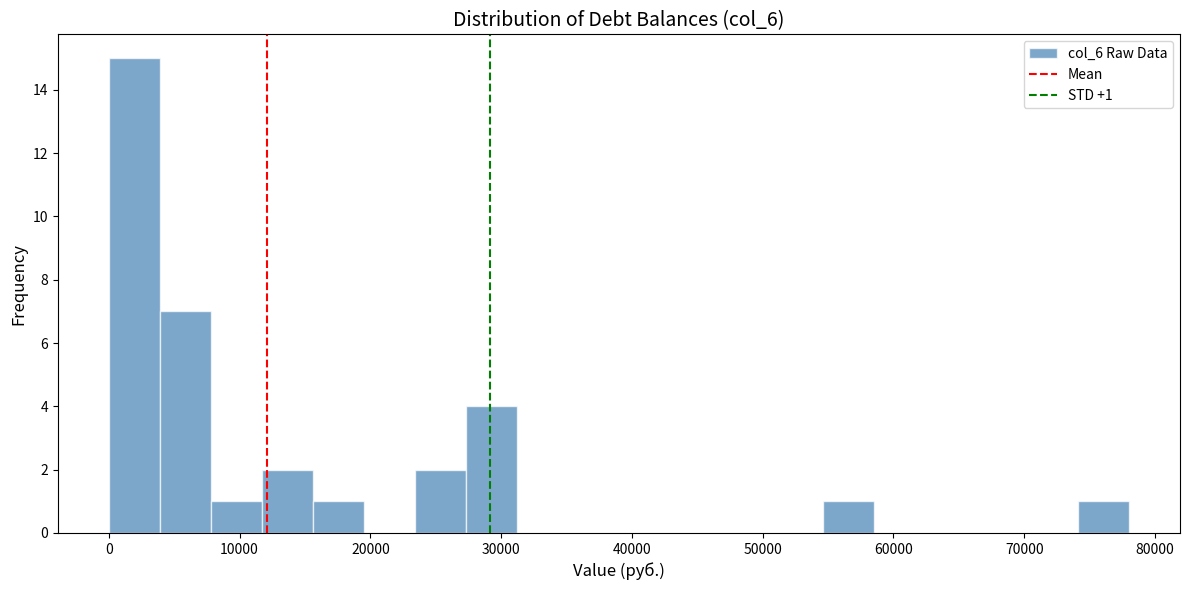

Around what value on the x-axis is the tallest bar? Give the approximate position of its centre, as read against the axis.

2000